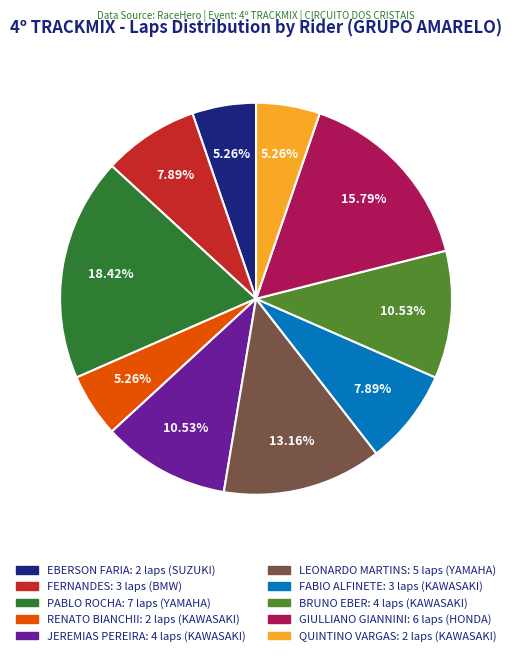

Does LEONARDO MARTINS account for over 50% of the chart?

No